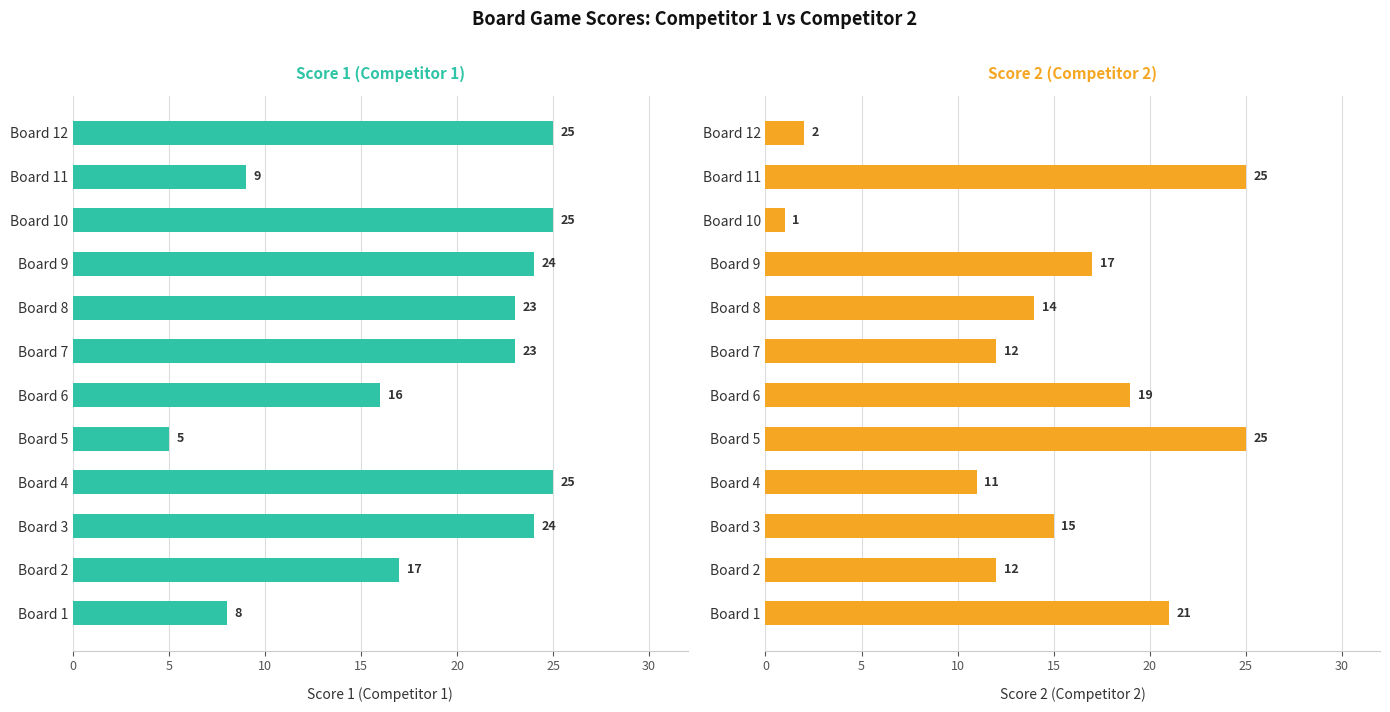

Is it true that Score 1 equals 11 at Board 4?

False